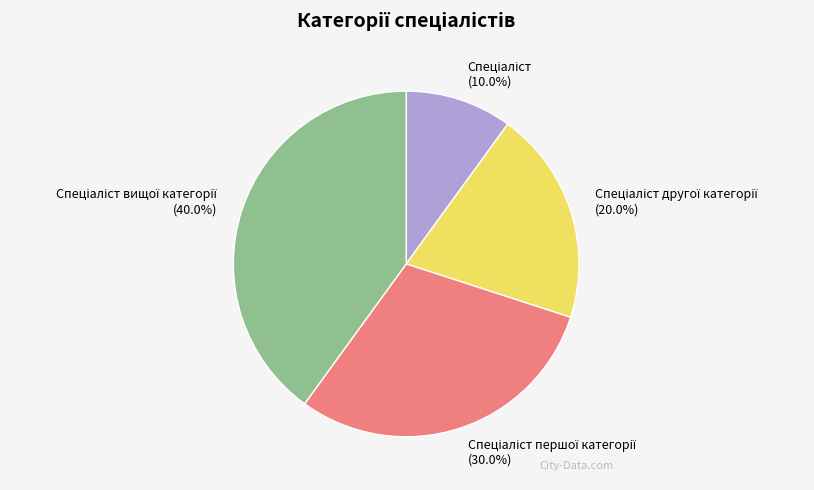

Does any single category account for the majority?

No